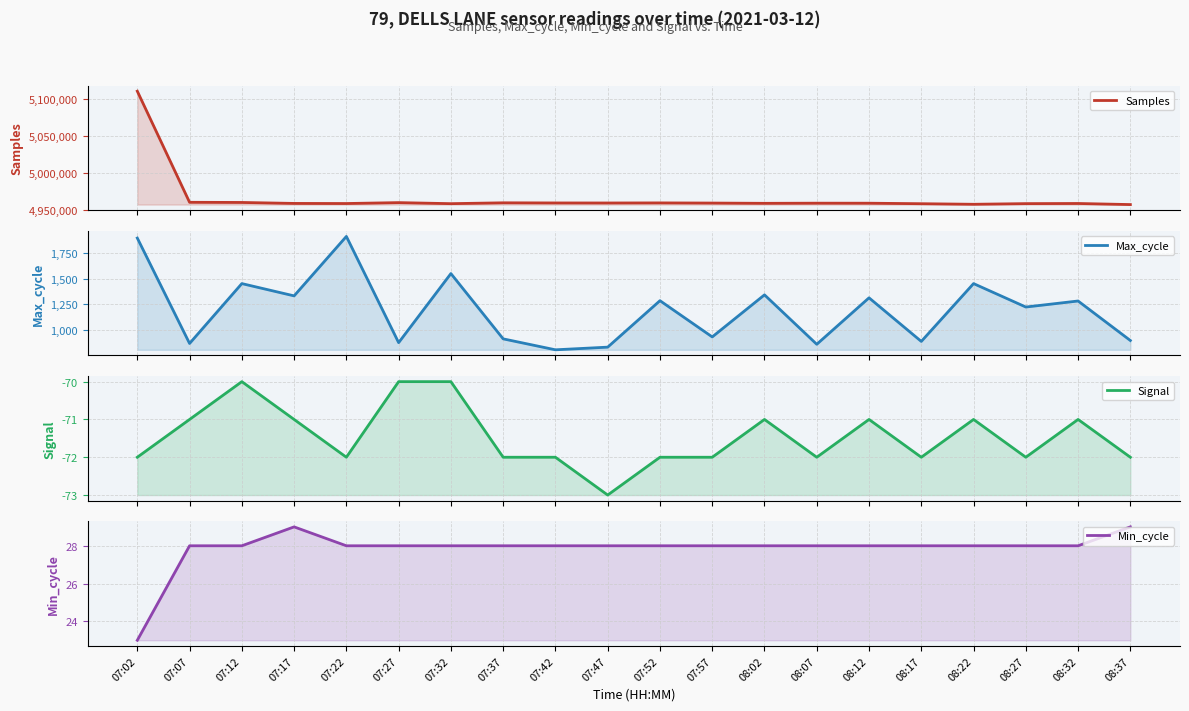

Where is Signal nearest to the value -71?

07:07